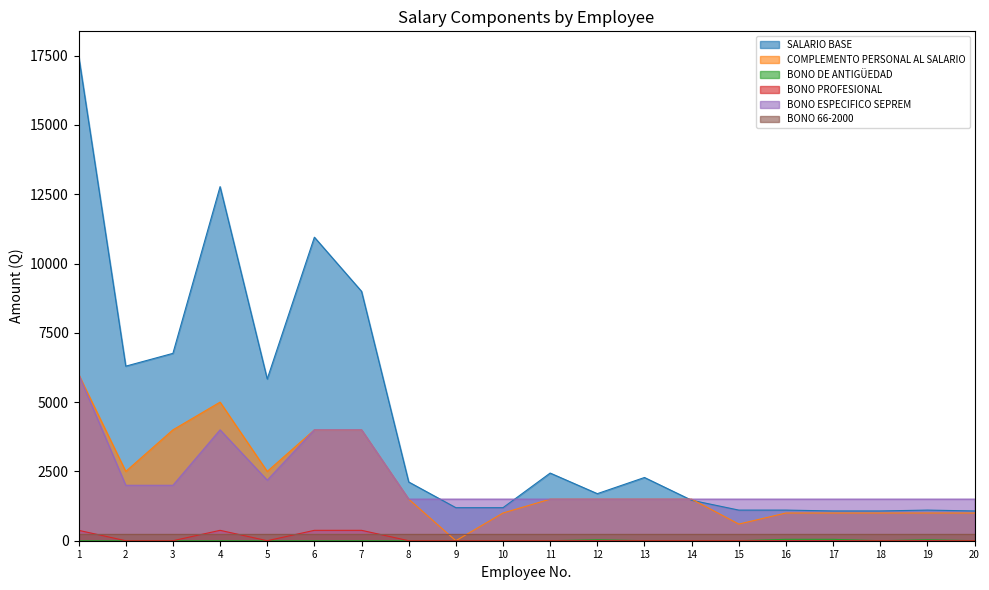

How many interior local valleys does the BONO DE ANTIGÜEDAD series have?

1